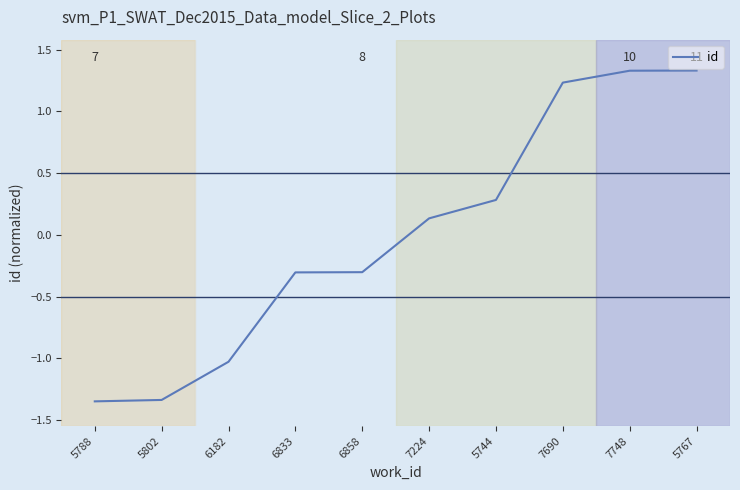

True or false: the data has more than 2 interior local peaks.

False